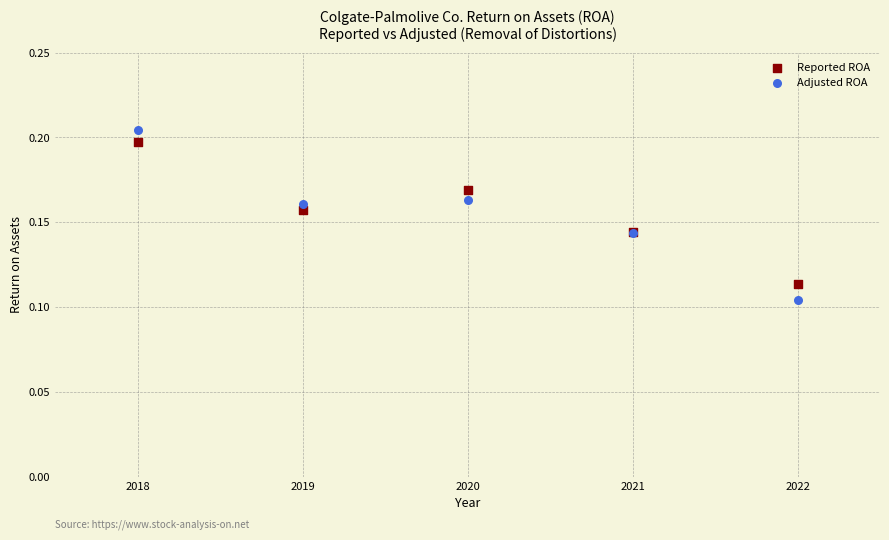

Which series has the widest spread of Y values?

Adjusted ROA